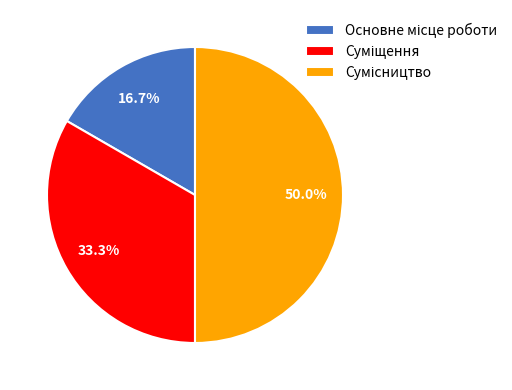

Is the sum of Суміщення and Сумісництво greater than half?

Yes